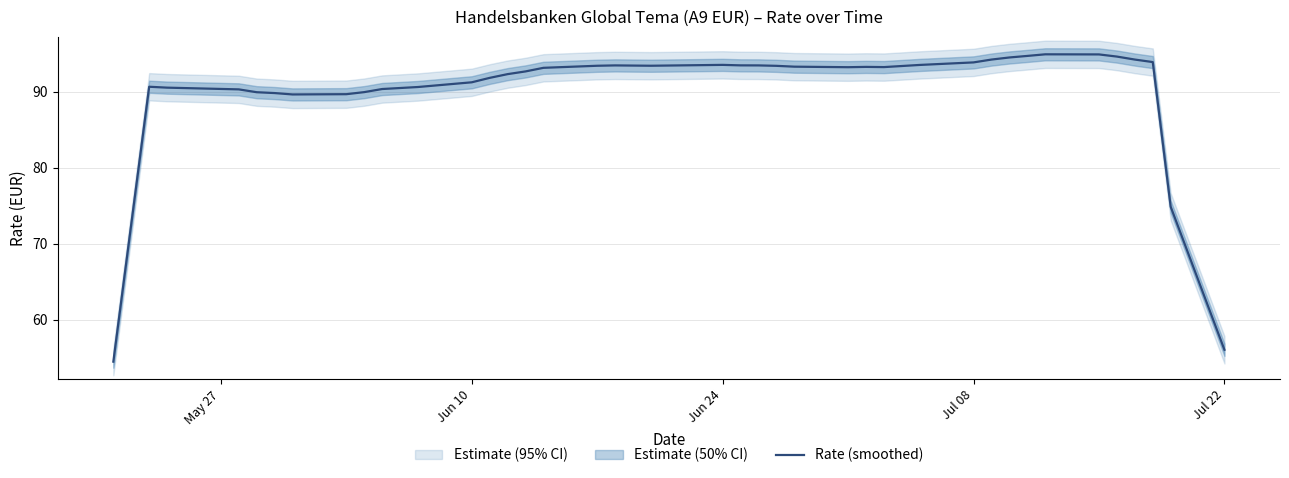

How many values are below 93?

18